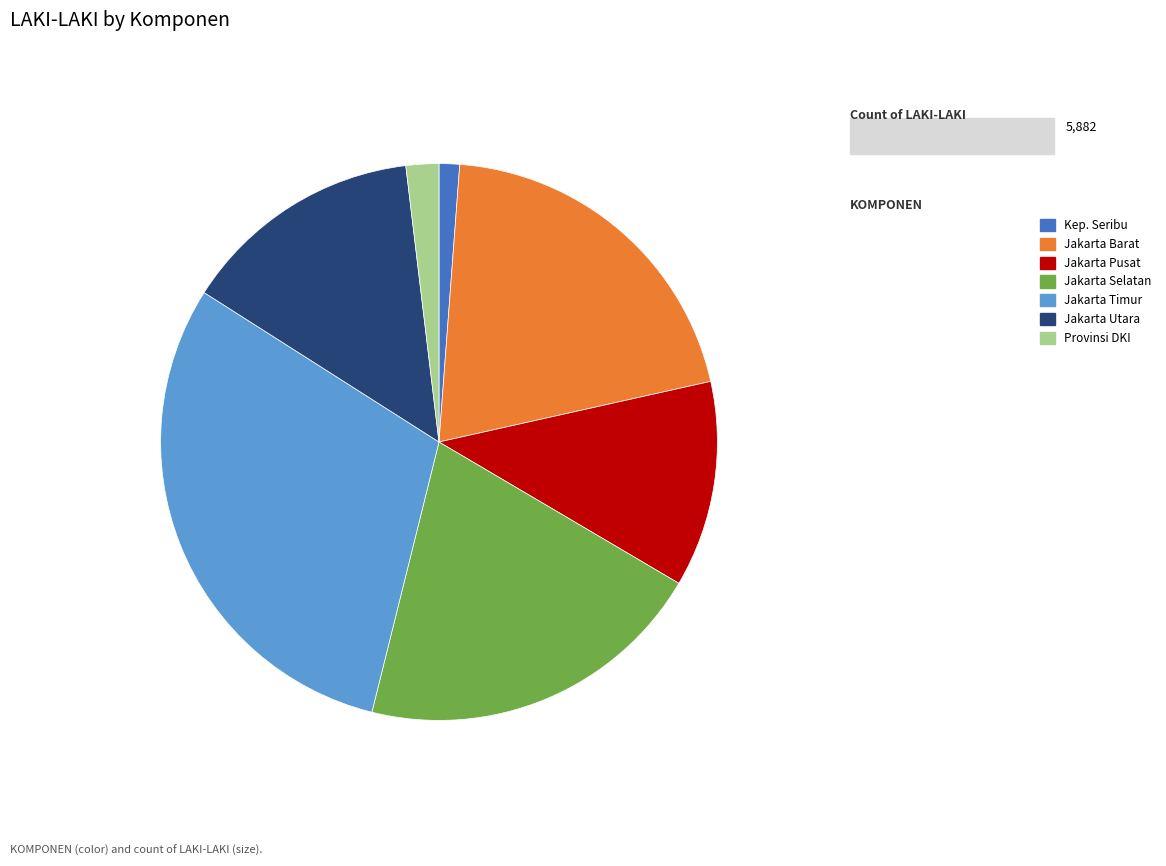

Which has a higher value, Jakarta Pusat or Jakarta Barat?

Jakarta Barat